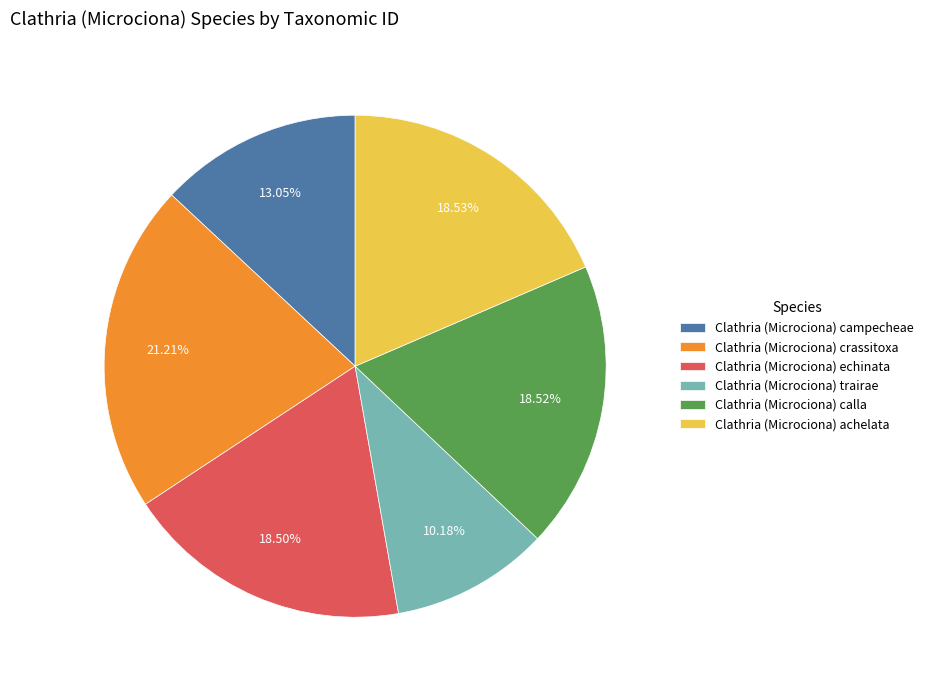

What is the ratio of the value at Clathria (Microciona) calla to the value at Clathria (Microciona) echinata?

1.0